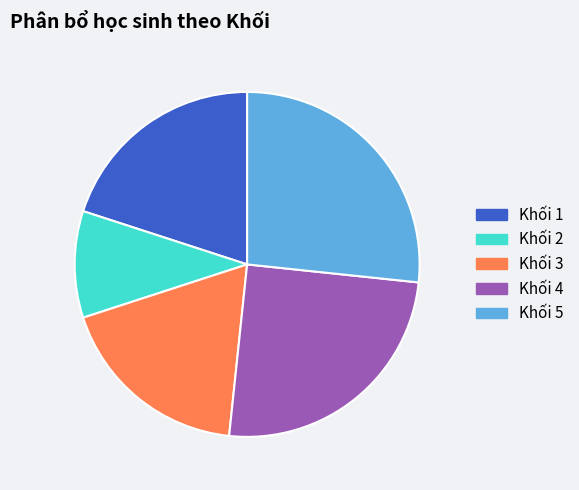

Combined, do Khối 2 and Khối 1 account for over 50%?

No